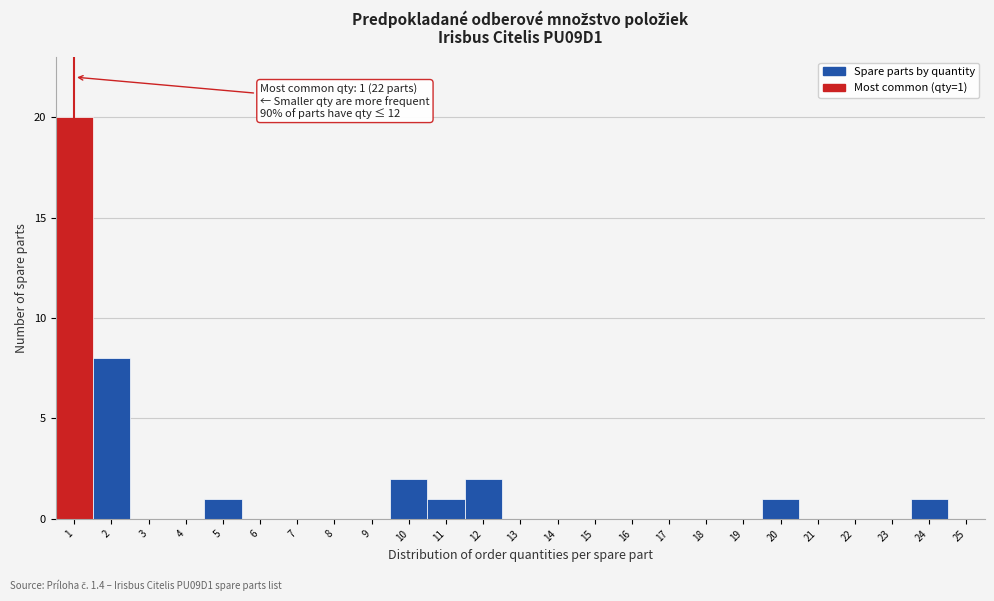

Over which range of the x-axis is the bar tallest?

0.5 to 1.5